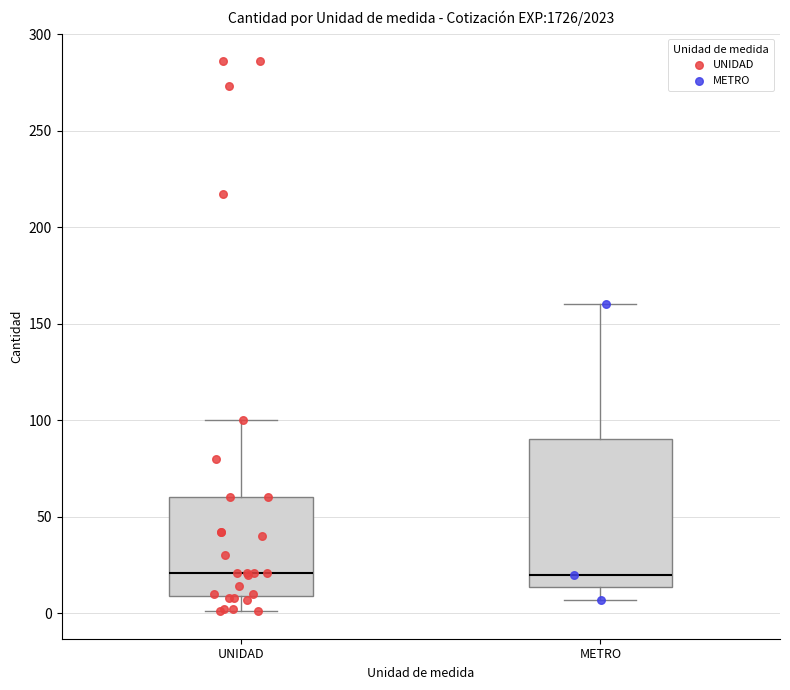

Which box is the tallest, from its lower edge to its upper edge?

METRO